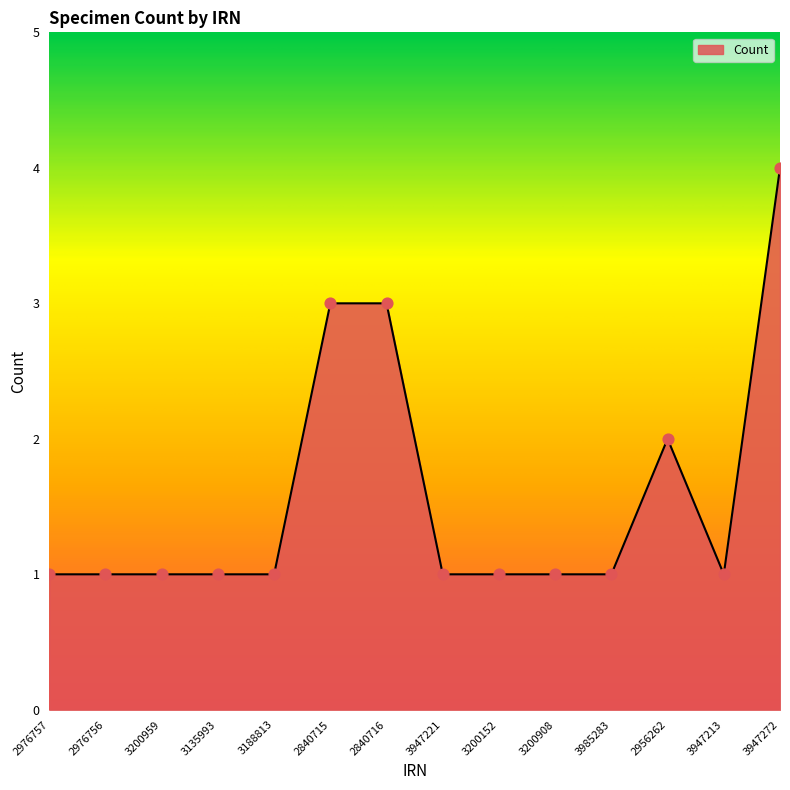

What is the ratio of the value at 2840715 to the value at 3200152?

3.0